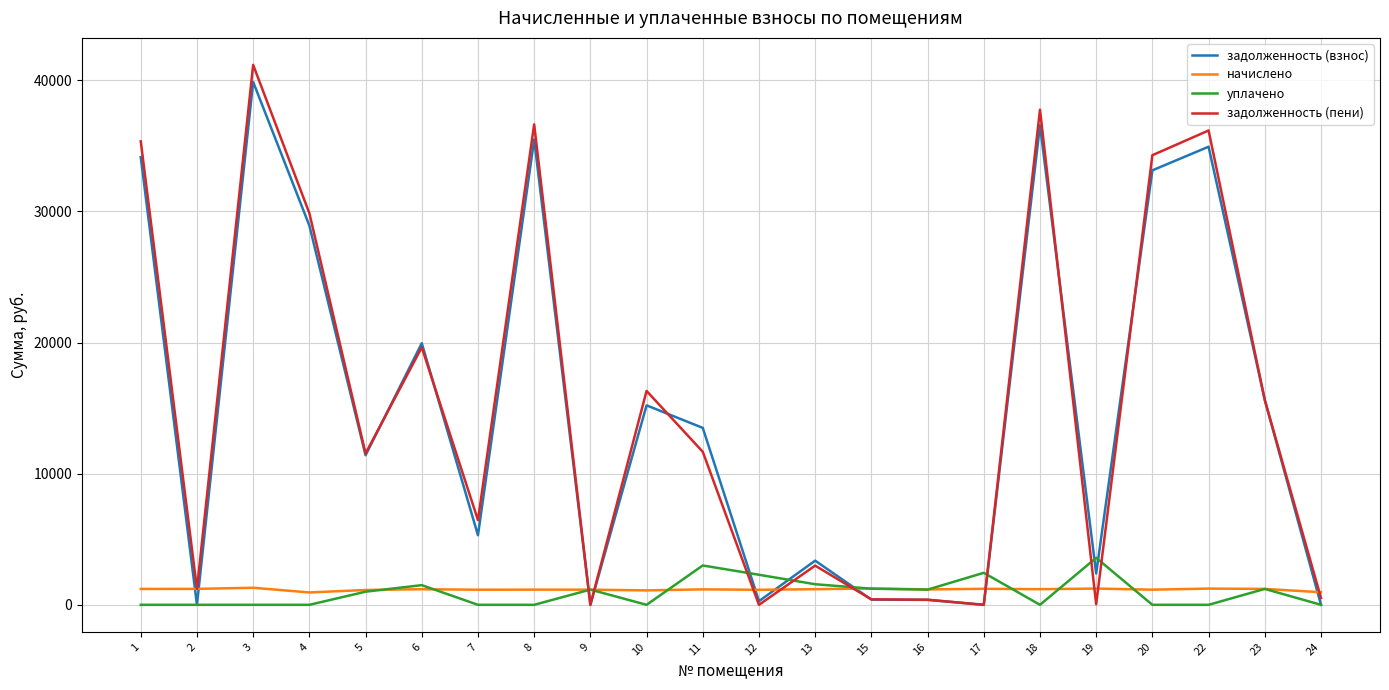

Is it true that уплачено equals 0.0 at 2?

True